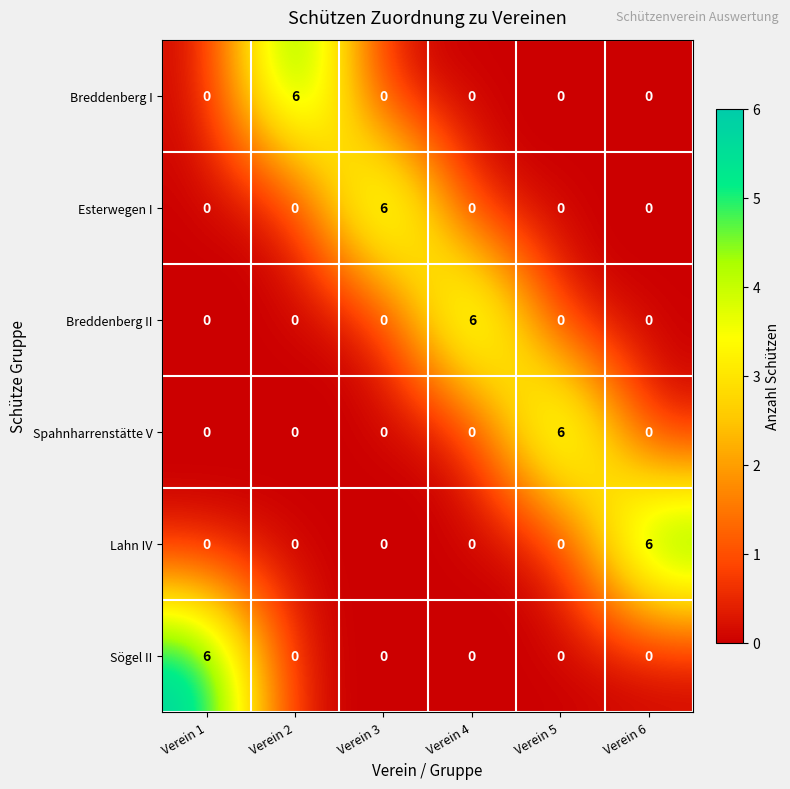

What is the difference between the highest and lowest values at Verein 5?

6